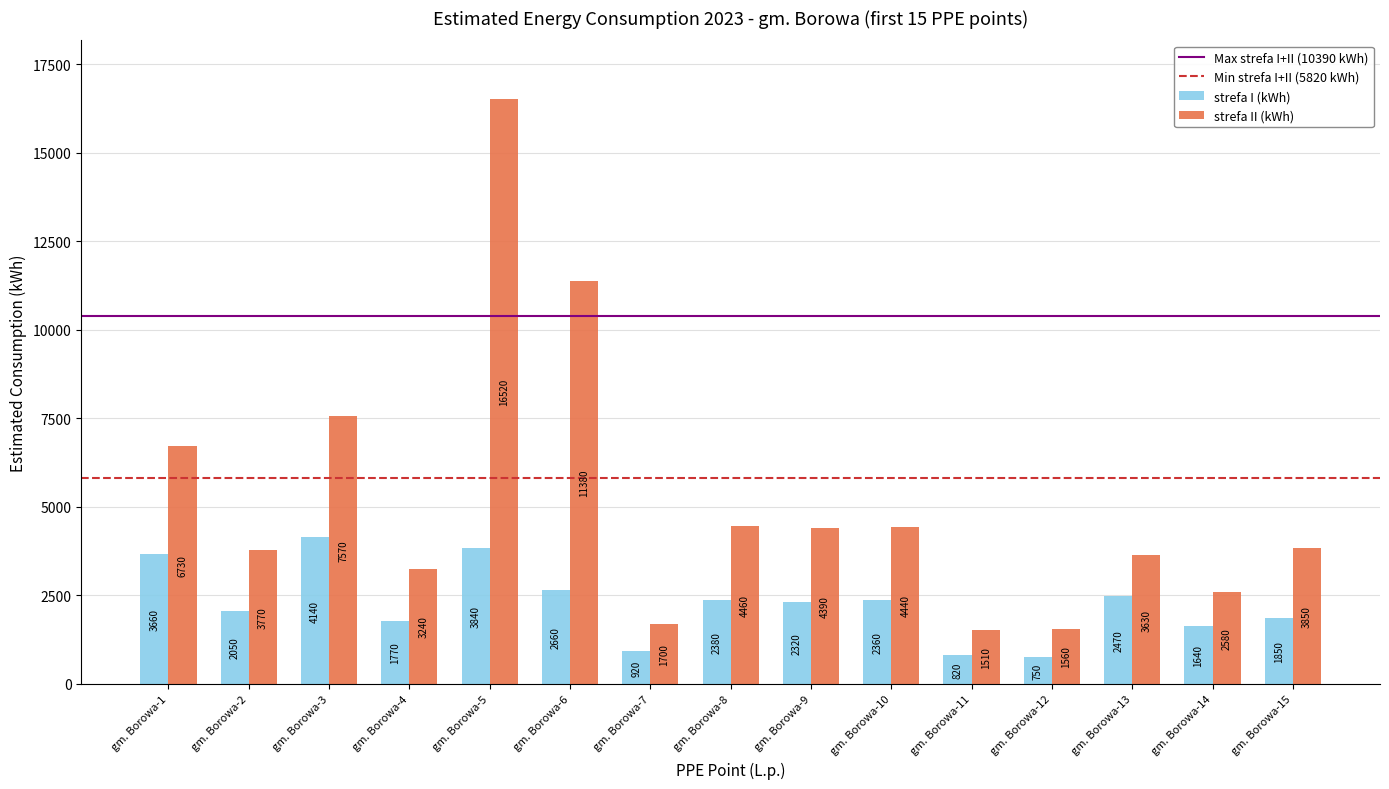

Where does the strefa II (kWh) series first go above 3850?

gm. Borowa-1